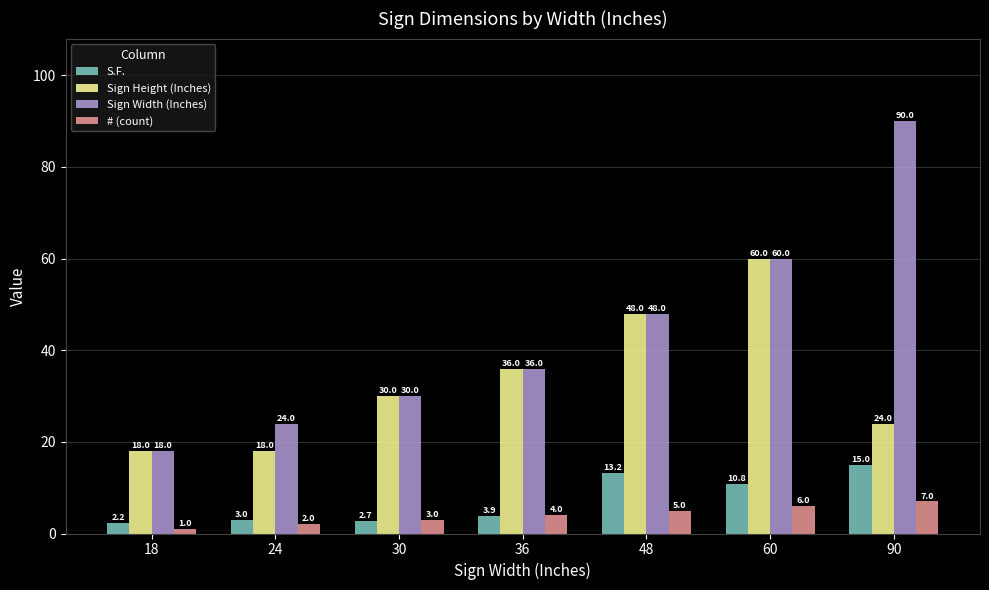

Which label corresponds to the smallest value in the chart?

18